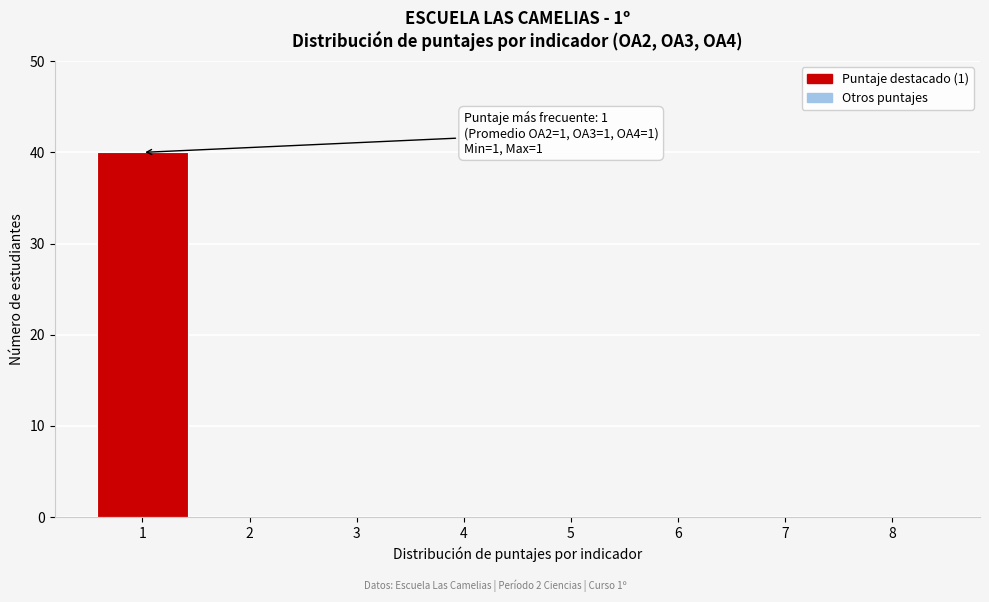

Reading left to right, extract all data points from this chart.

1=40	2=0	3=0	4=0	5=0	6=0	7=0	8=0